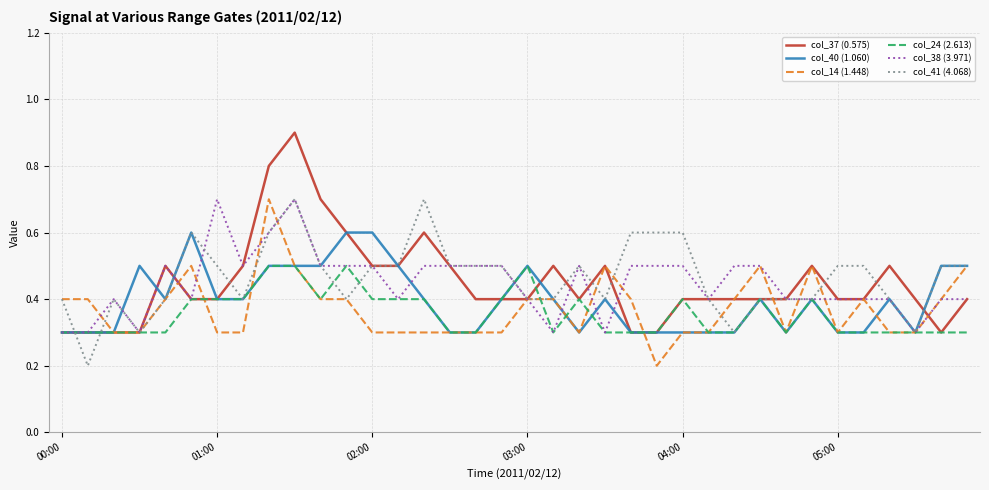

Which series has the widest spread of values?

col_37 (0.575)